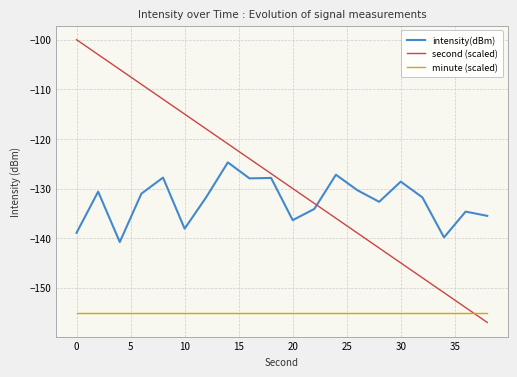

Which series has the largest total across all categories?

second (scaled)